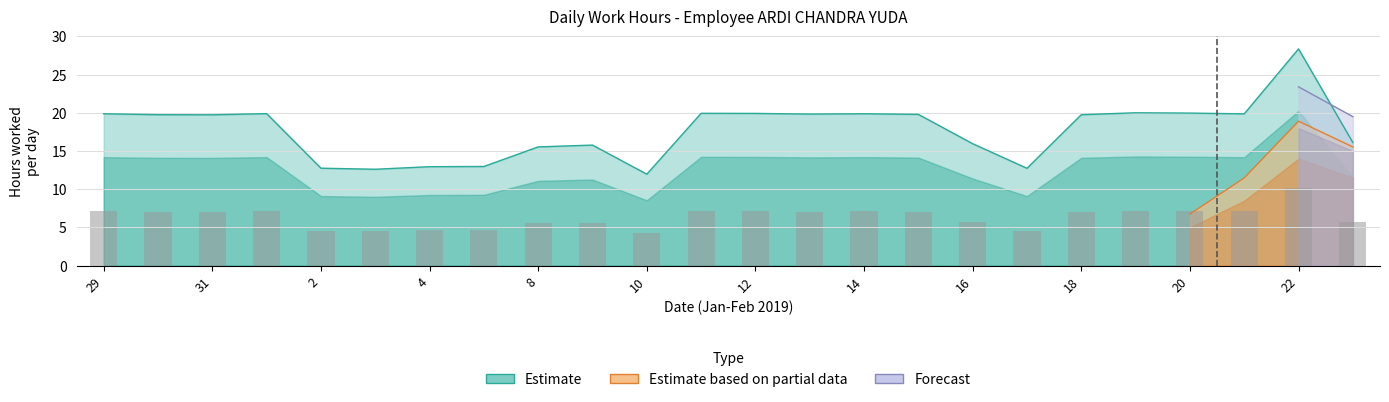

Is it true that Estimate based on partial data equals 0.0 at 8?

True